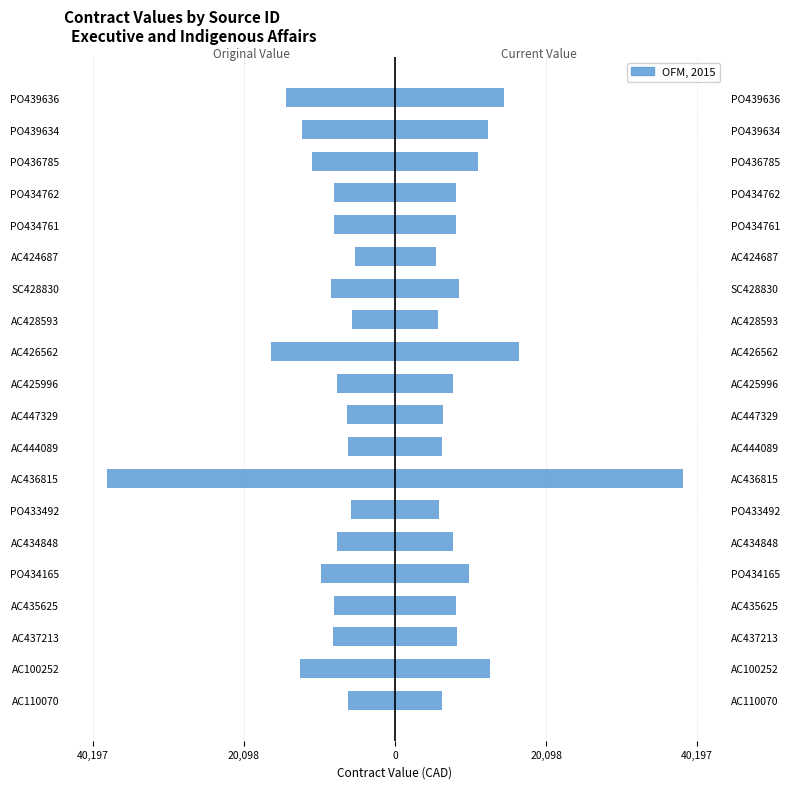

How many groups of bars are there?

20